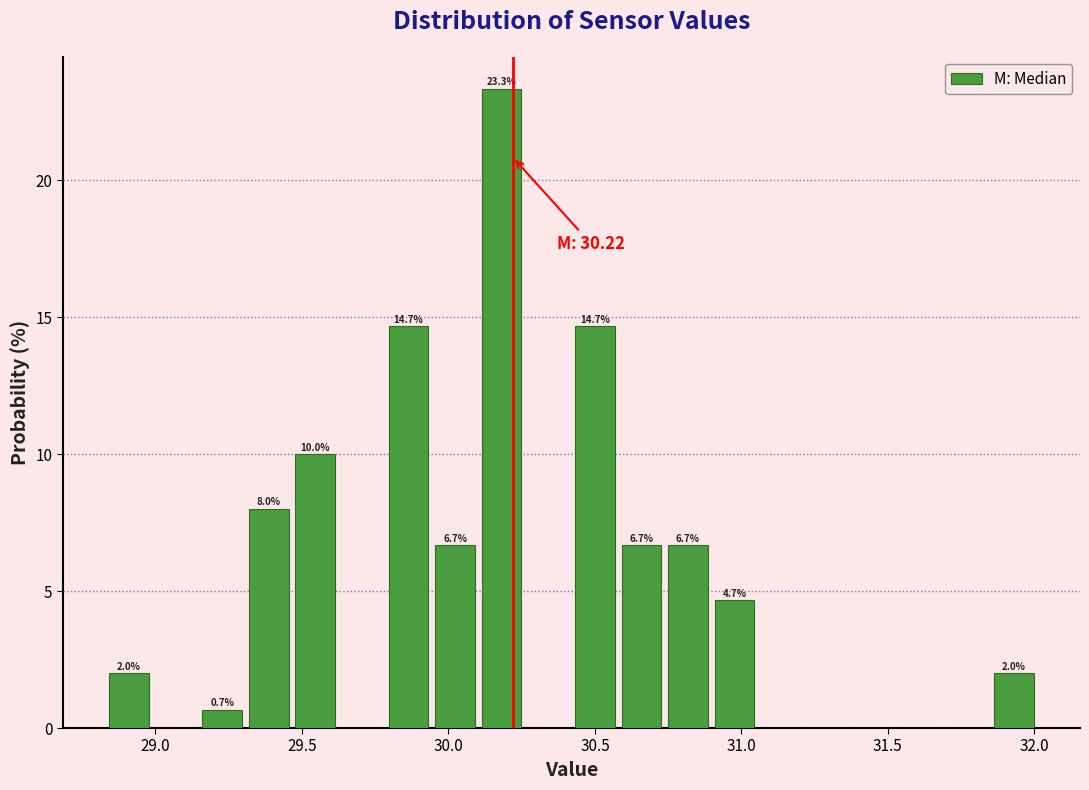

Around what value on the x-axis is the tallest bar? Give the approximate position of its centre, as read against the axis.

30.20